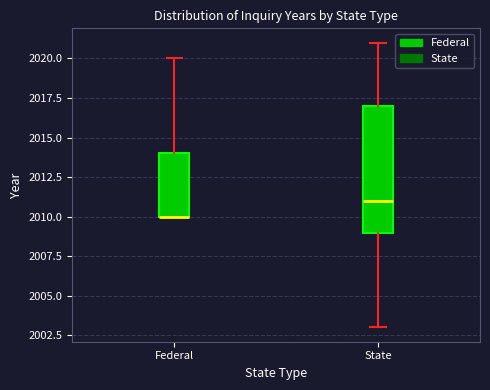

Where is the lower edge of the box for State on the y-axis? The values are not printed on the chart, so give them approximately, as read against the axis.

2009